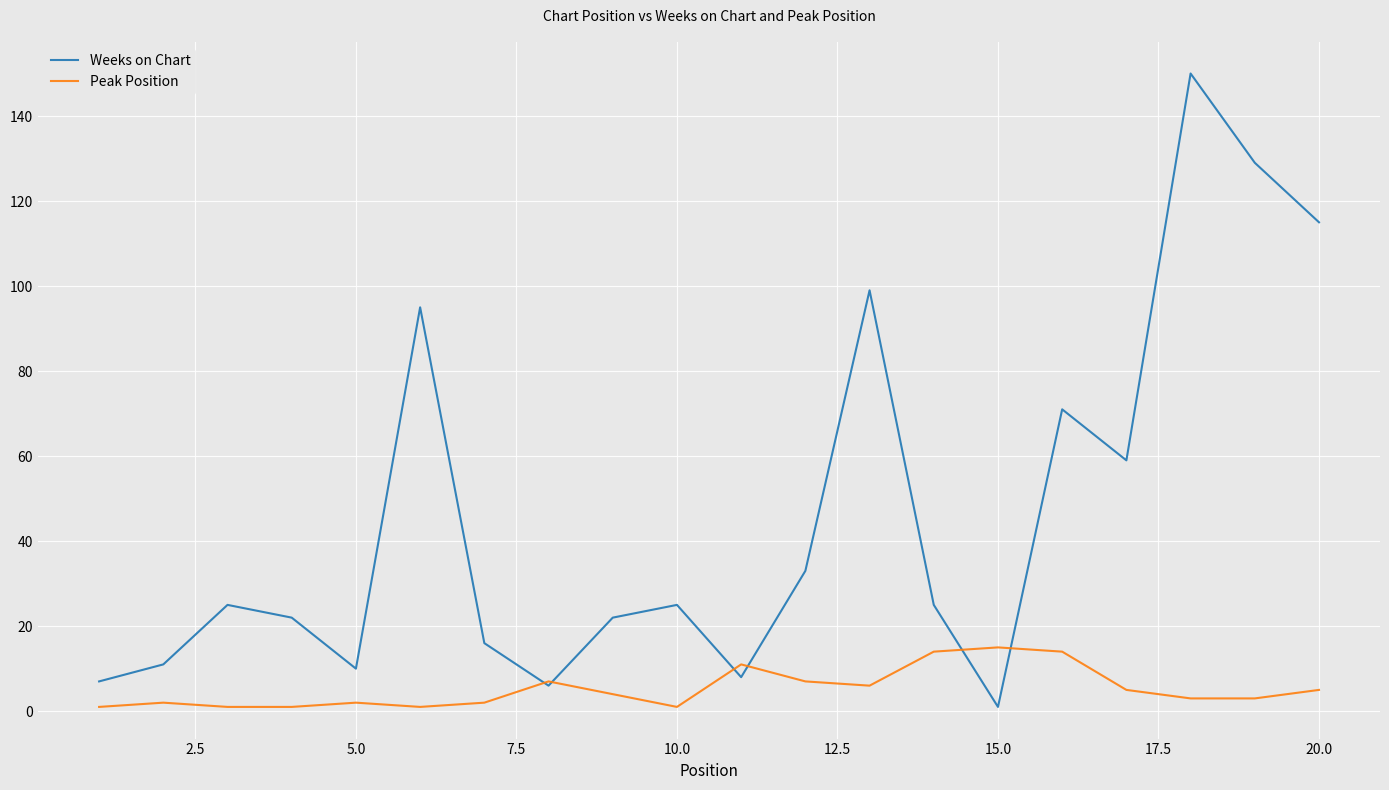

What is the difference between the second highest and second lowest values in the Peak Position series?

13